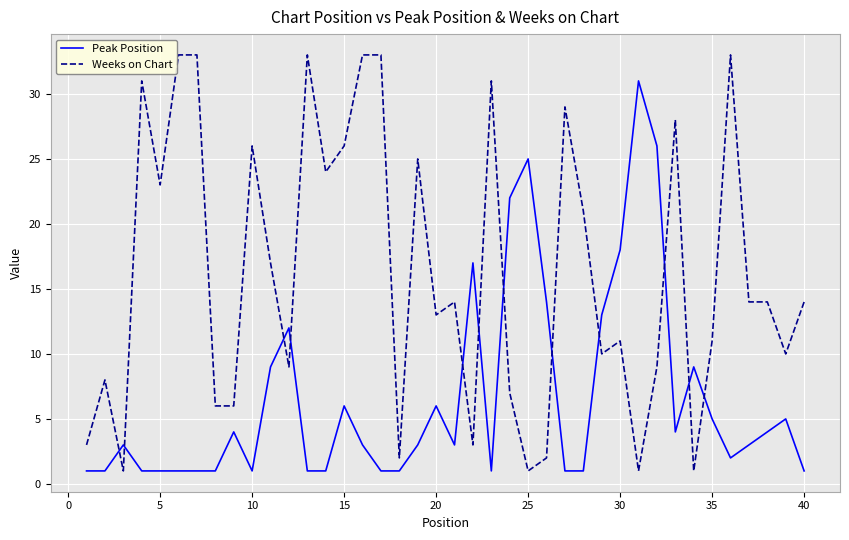

What is the maximum value for Weeks on Chart?

33